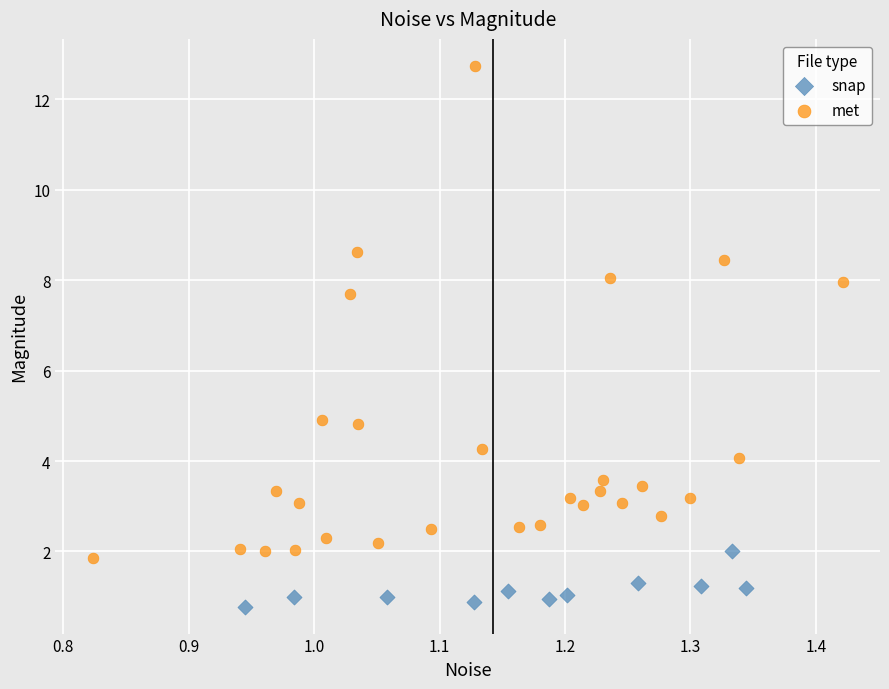

What are all the series names shown in the legend?

snap, met